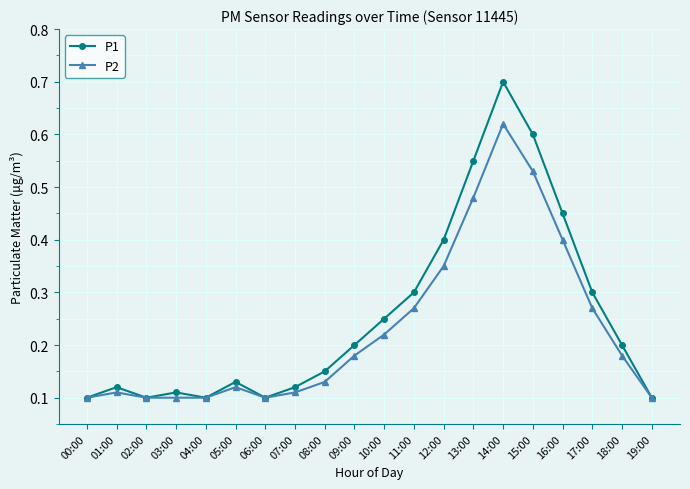

How many P1 values are between 0 and 1?

20